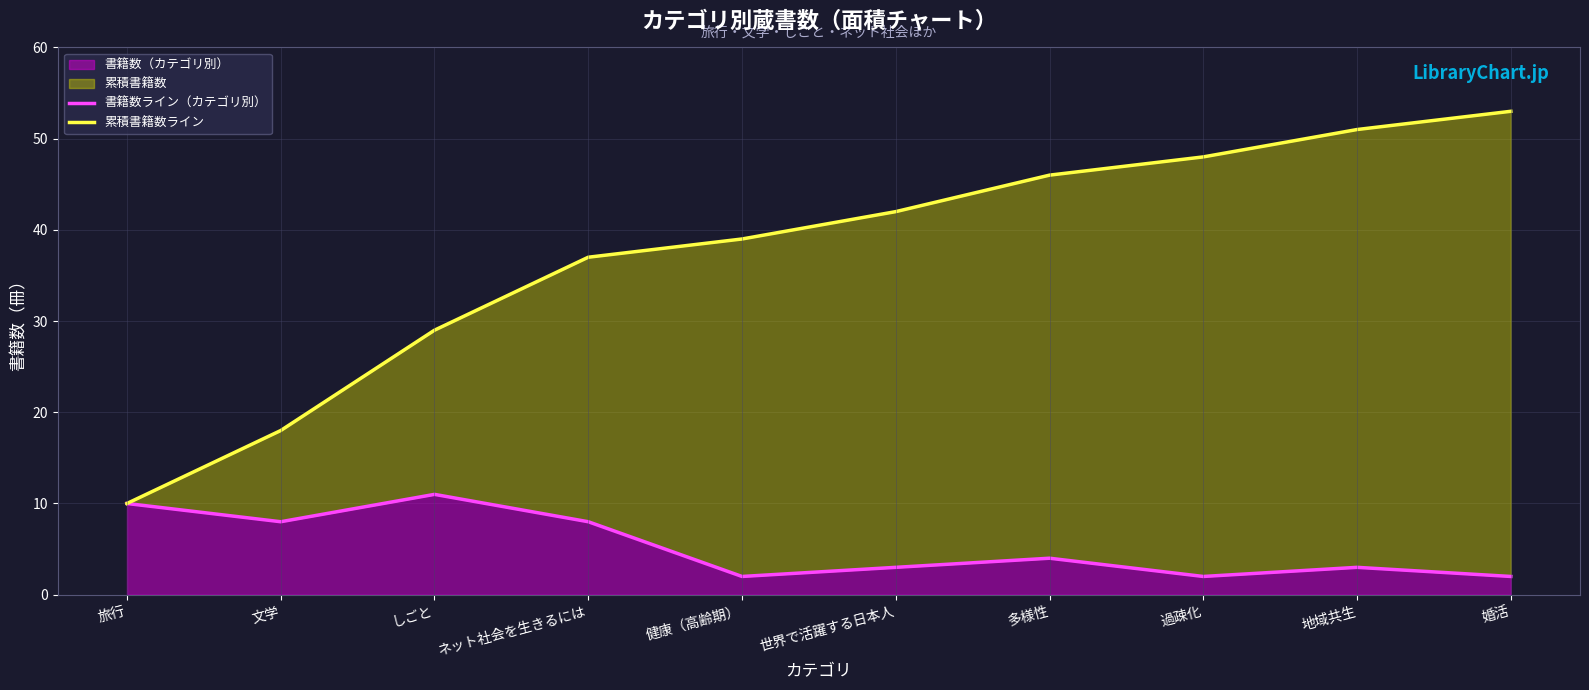

Rank the series by their maximum value, from lowest to highest.

書籍数ライン（カテゴリ別）, 累積書籍数ライン